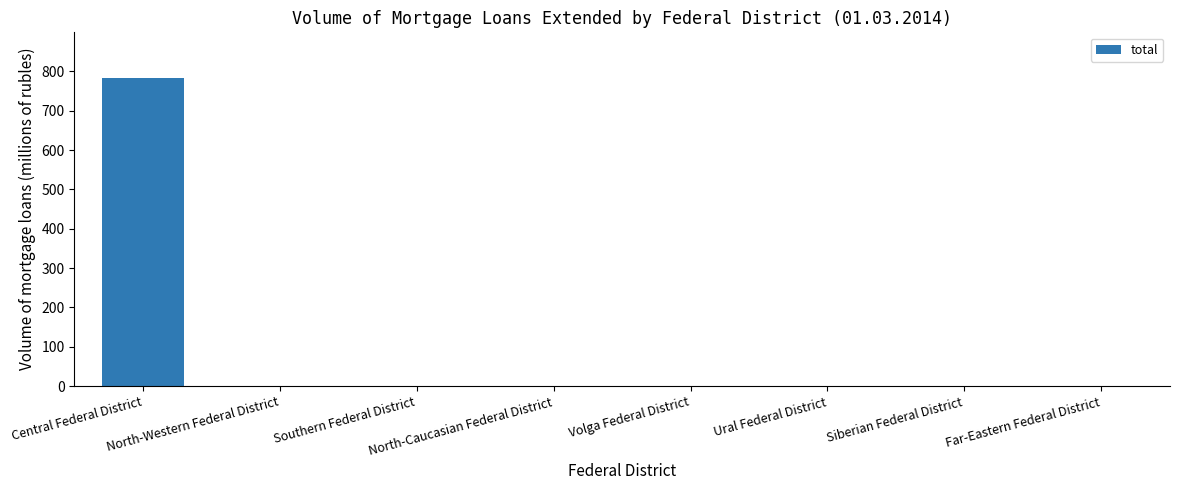

Is it true that the value at Ural Federal District is -344?

False